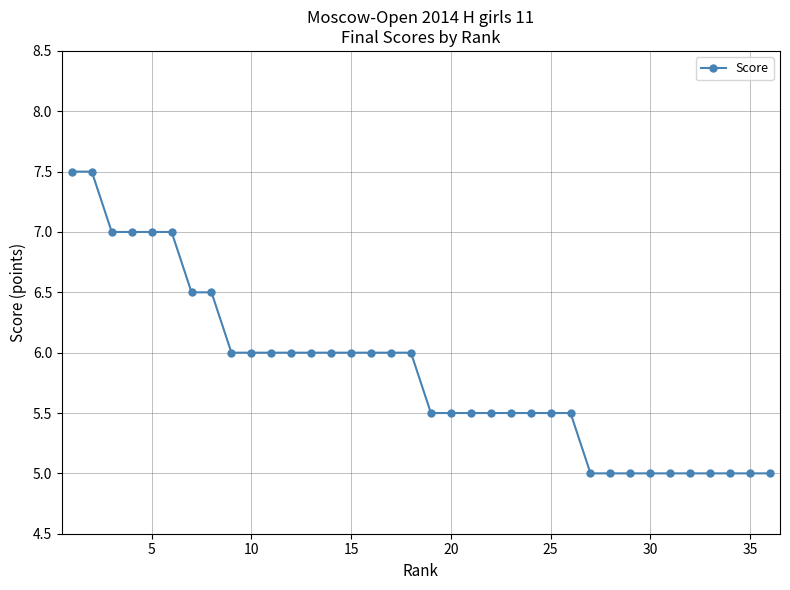

What is the minimum value shown in the chart?

5.0